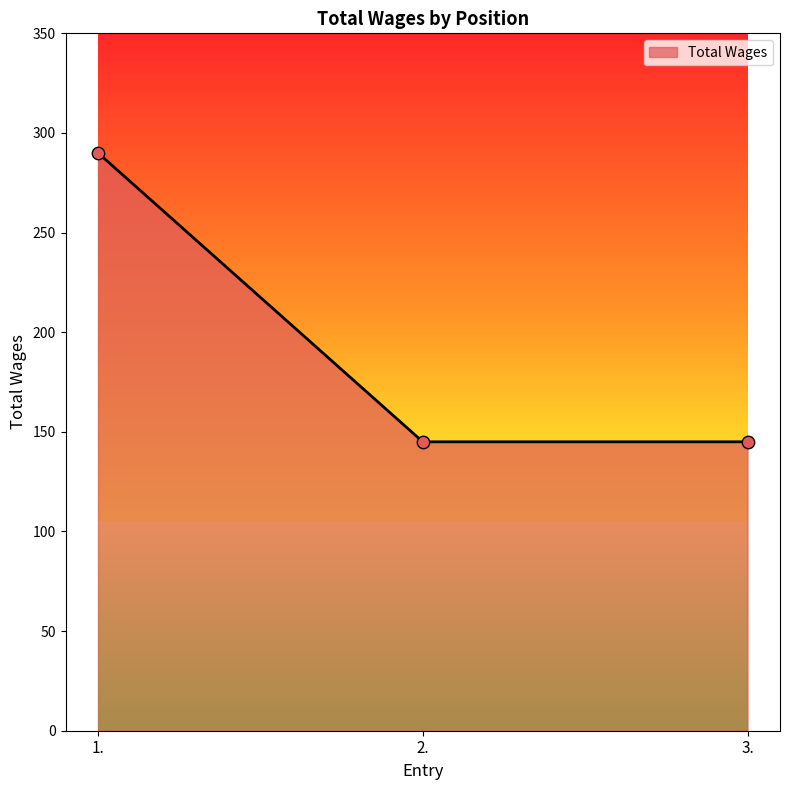

What is the change in value from 1. to 3.?

-145